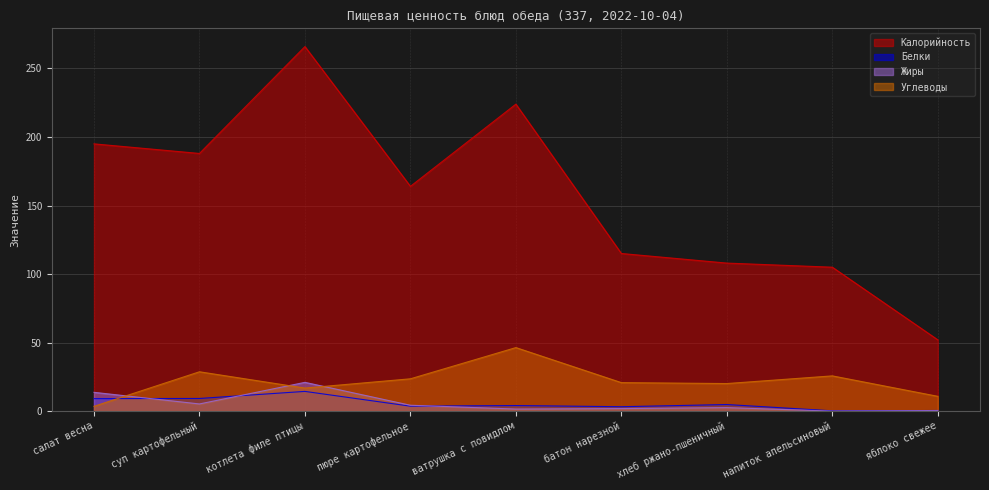

Reading left to right, extract all data points from this chart.

Калорийность: 195.0	188.0	266.0	164.0	224.0	115.0	108.0	105.0	52.0
Белки: 9.1	9.2	14.4	3.6	4.0	3.2	4.8	0.2	0.4
Жиры: 13.7	5.2	21.0	4.3	1.5	1.9	2.5	0.0	0.4
Углеводы: 3.5	28.7	16.8	23.6	46.4	20.8	20.1	25.7	10.8